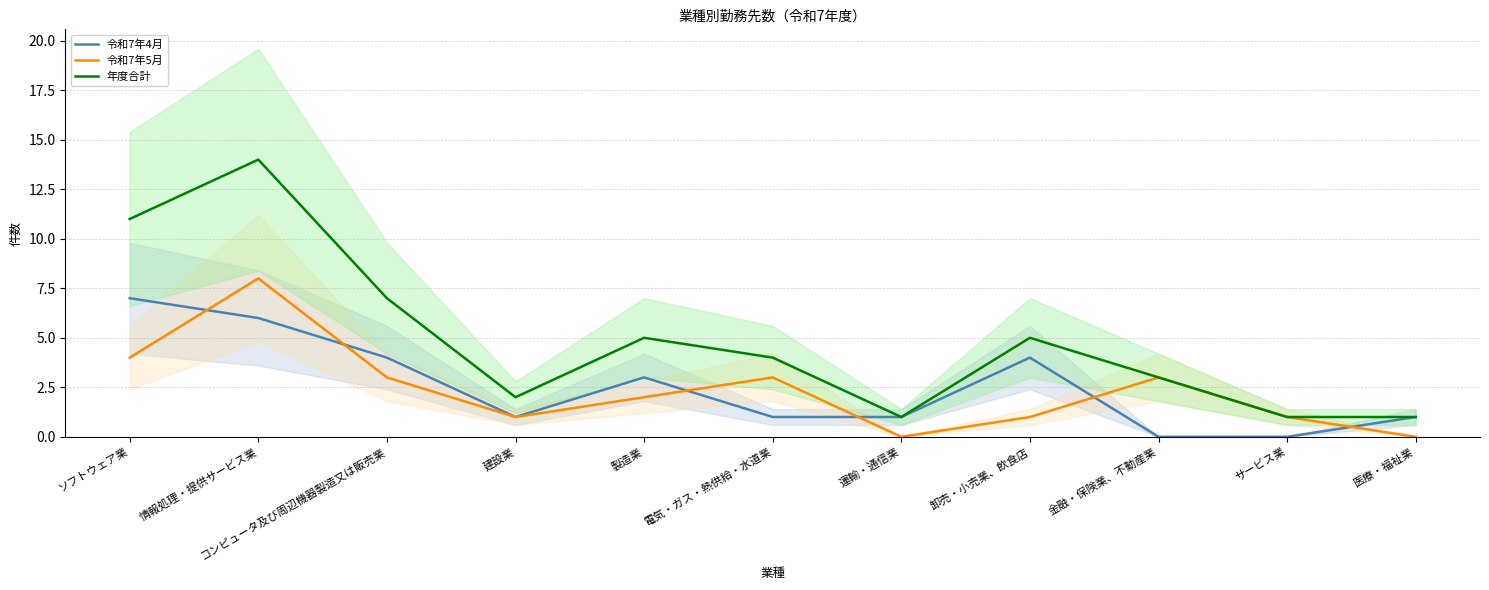

What is the label of the 8th point from the left?

卸売・小売業、飲食店